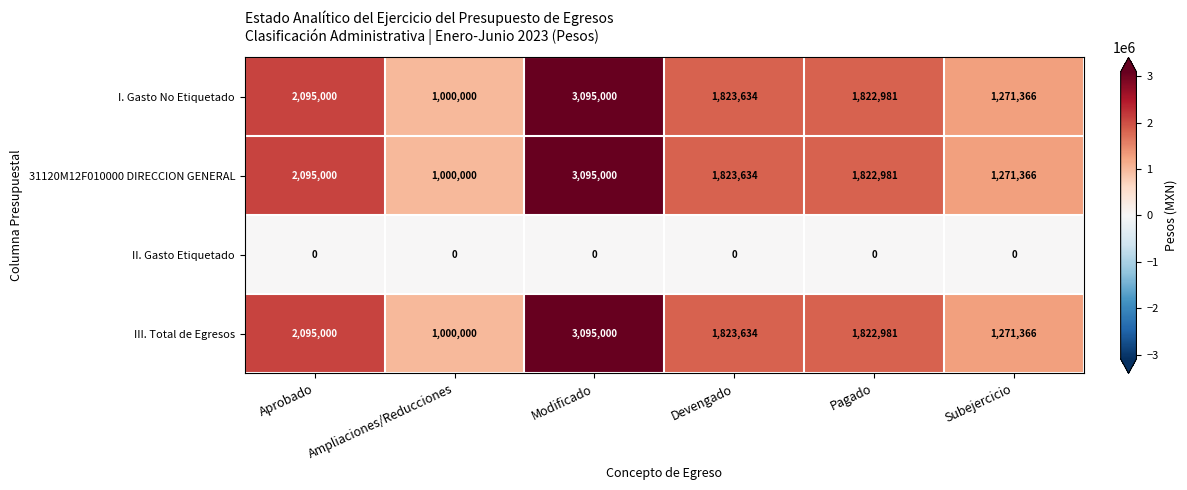

Count the number of data series in this chart.

4